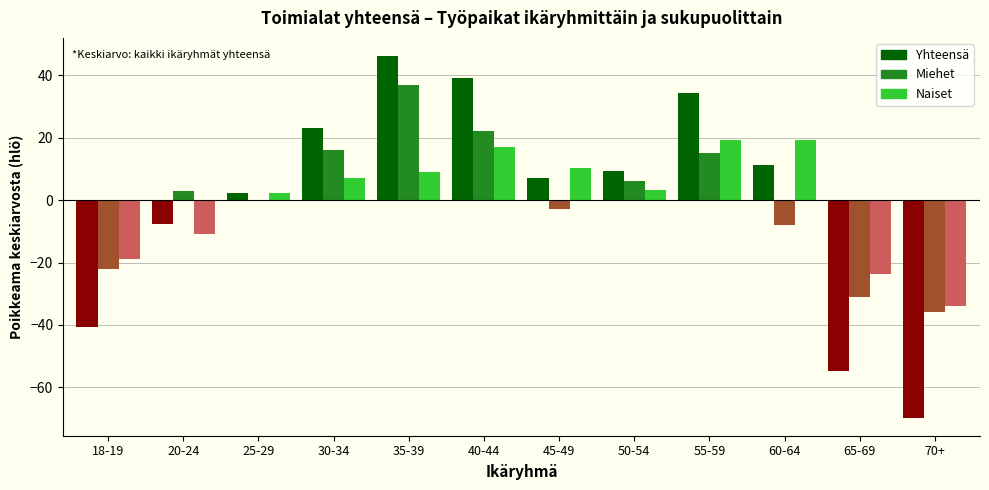

Are the bars horizontal?

No